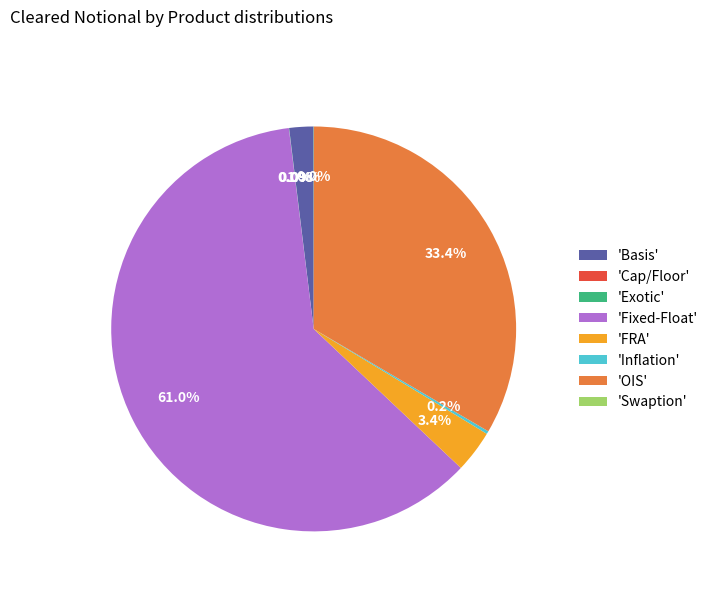

Combined, do 'Fixed-Float' and 'Basis' account for over 50%?

Yes